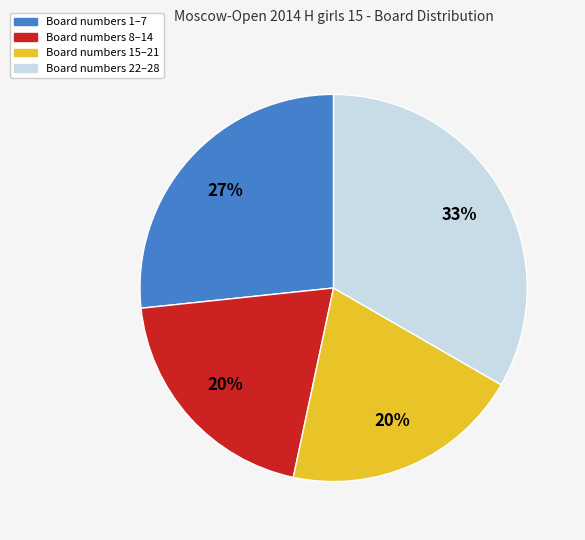

To the nearest percent, what is the difference between the largest and smallest slice percentages?

13%